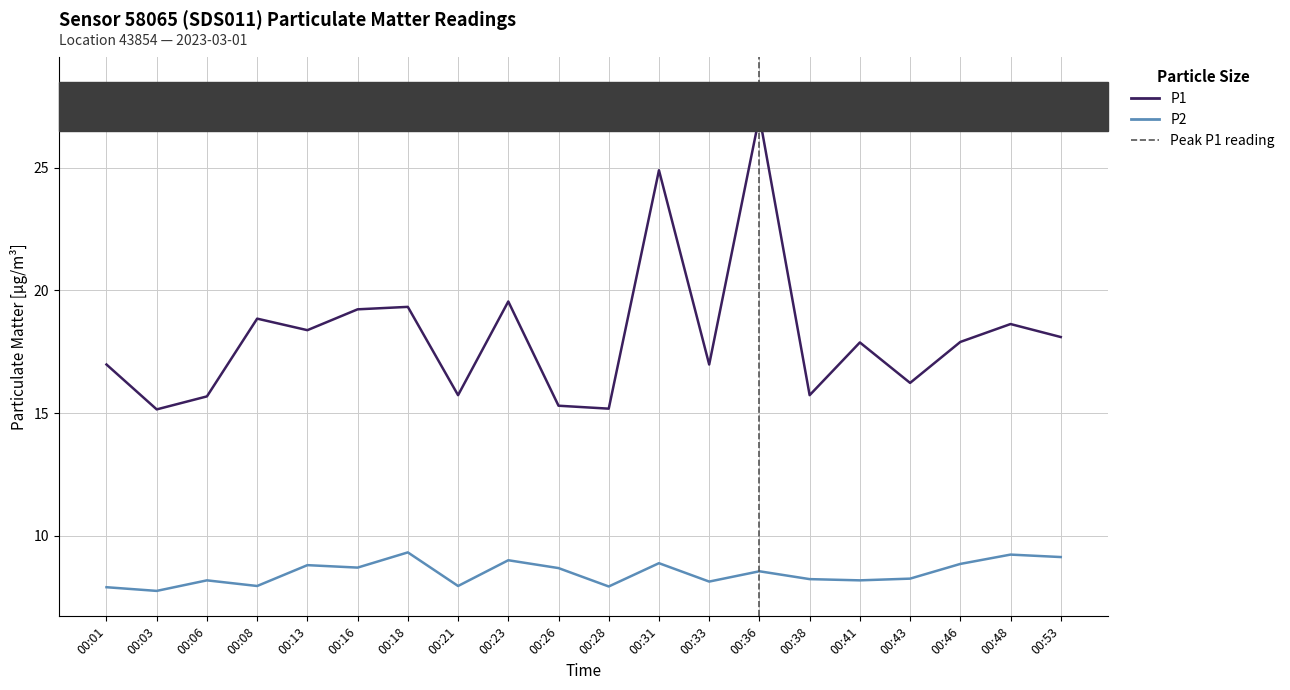

What is the sum of all P1 values?

362.8